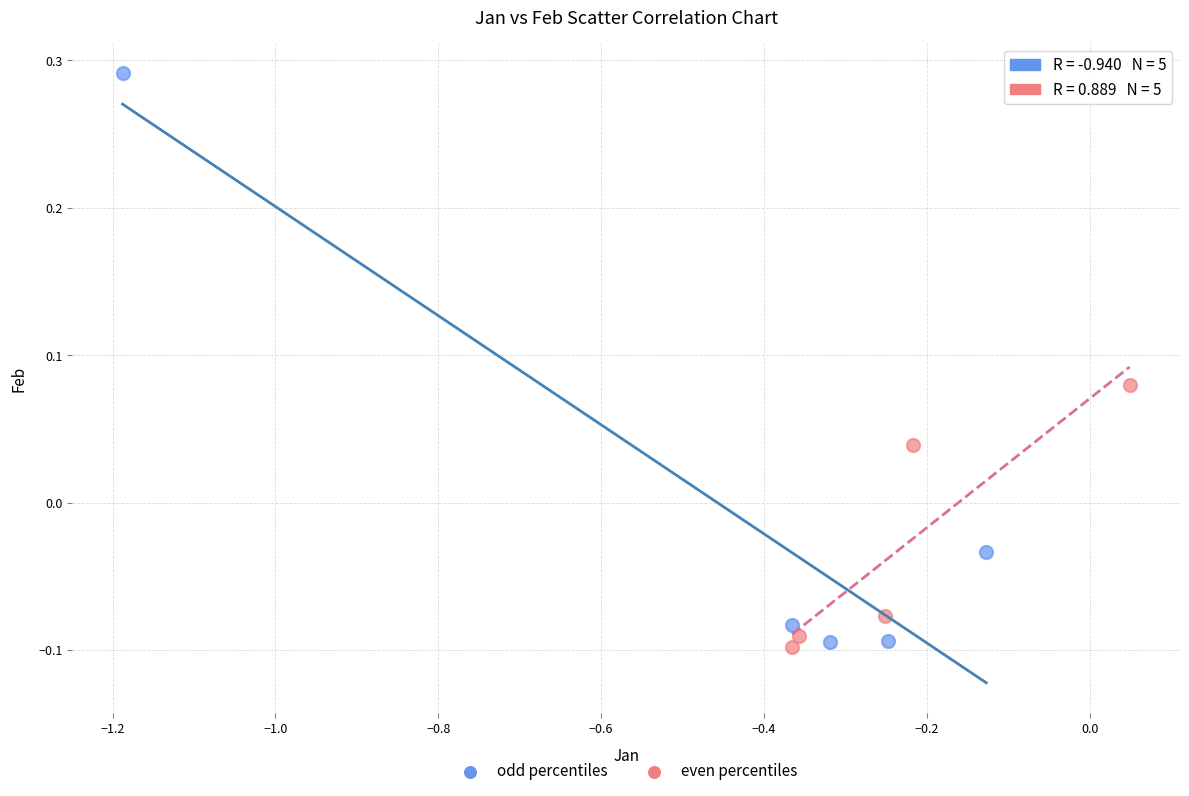

Which series reaches the maximum Y coordinate?

odd percentiles